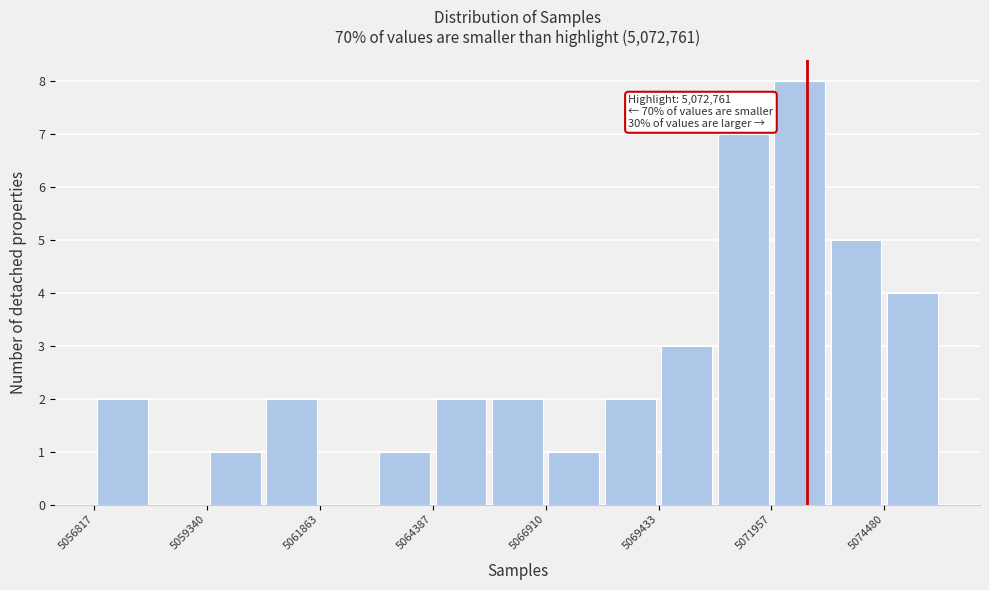

Around what value on the x-axis is the tallest bar? Give the approximate position of its centre, as read against the axis.

5072500